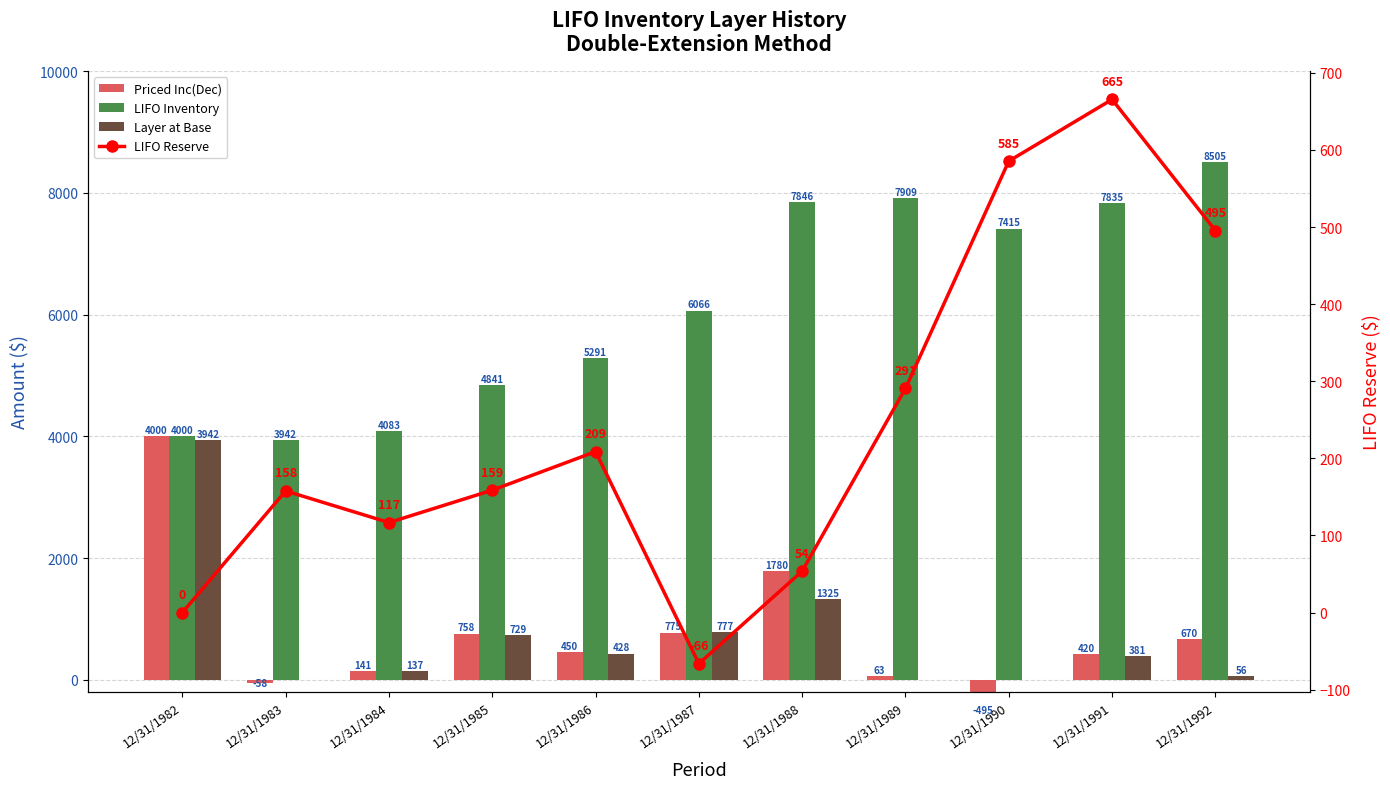

Reading right to left, list all the values displayed in this chart.

Priced Inc(Dec): 12/31/1992=670.0	12/31/1991=420.0	12/31/1990=-494.7	12/31/1989=63.0	12/31/1988=1780.0	12/31/1987=775.0	12/31/1986=450.0	12/31/1985=758.0	12/31/1984=141.0	12/31/1983=-57.7	12/31/1982=4000.0
LIFO Inventory: 12/31/1992=8504.6	12/31/1991=7834.6	12/31/1990=7414.6	12/31/1989=7909.3	12/31/1988=7846.3	12/31/1987=6066.3	12/31/1986=5291.3	12/31/1985=4841.3	12/31/1984=4083.3	12/31/1983=3942.3	12/31/1982=4000.0
Layer at Base: 12/31/1992=55.5	12/31/1991=381.4	12/31/1990=0.0	12/31/1989=0.0	12/31/1988=1324.8	12/31/1987=776.7	12/31/1986=428.5	12/31/1985=728.9	12/31/1984=136.9	12/31/1983=0.0	12/31/1982=3942.3
LIFO Reserve: 12/31/1992=495.4	12/31/1991=665.4	12/31/1990=585.4	12/31/1989=290.7	12/31/1988=53.7	12/31/1987=-66.3	12/31/1986=208.7	12/31/1985=158.7	12/31/1984=116.7	12/31/1983=157.7	12/31/1982=0.0